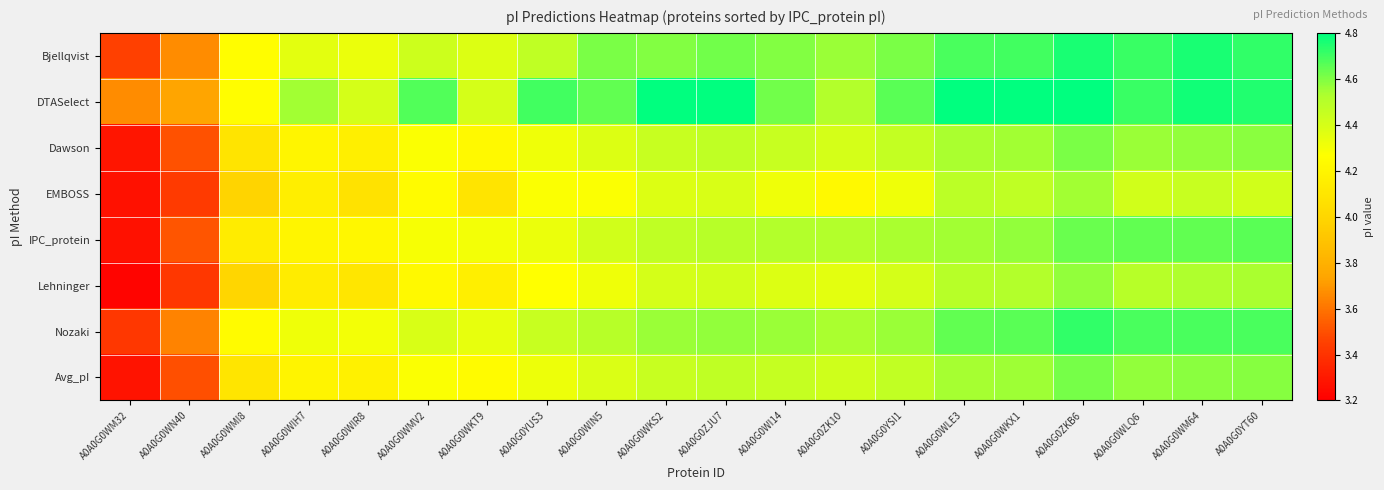

Rank the series by their maximum value, from highest to lowest.

DTASelect, Bjellqvist, Nozaki, IPC_protein, Avg_pI, Dawson, Lehninger, EMBOSS